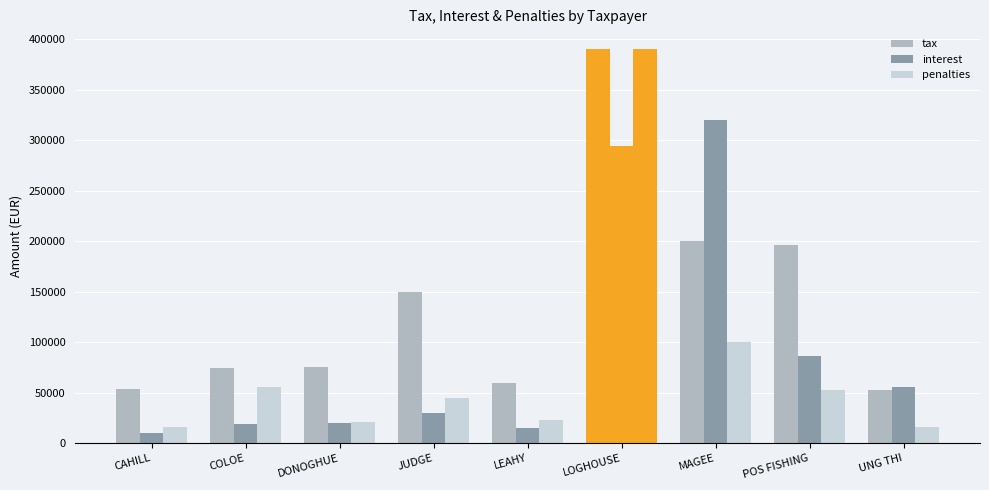

What is the label of the 5th bar from the right?

LEAHY